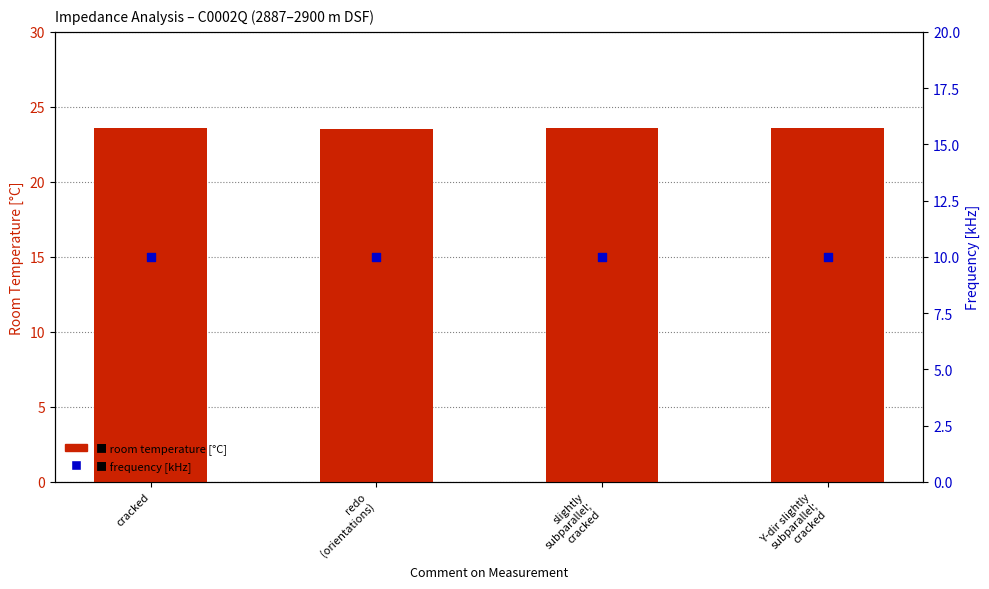

What are all the series names shown in the legend?

room temperature [°C], frequency [kHz]